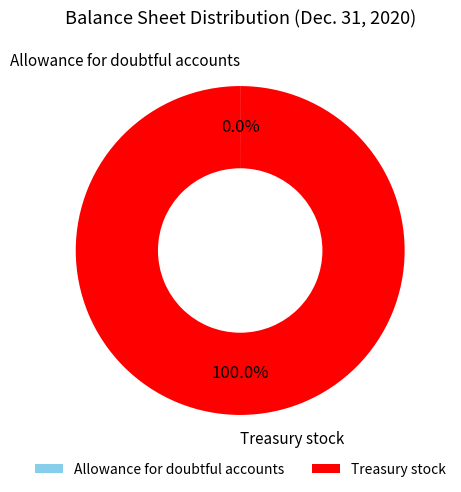

What is the largest slice in the pie chart?

Treasury stock